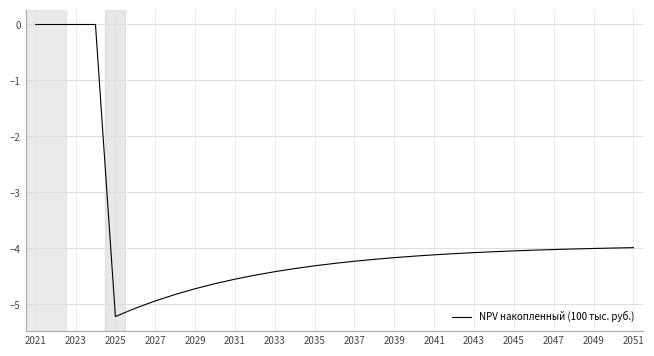

What is the minimum value shown in the chart?

-5.2